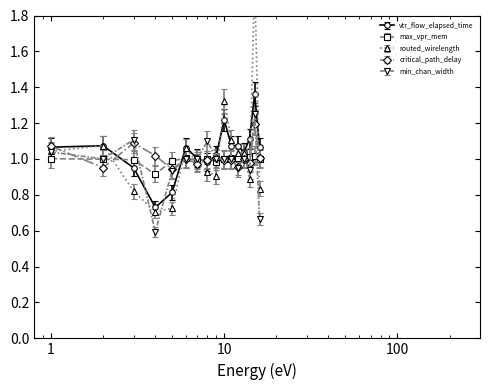

True or false: max_vpr_mem has more than 2 points higher than both neighbors.

True